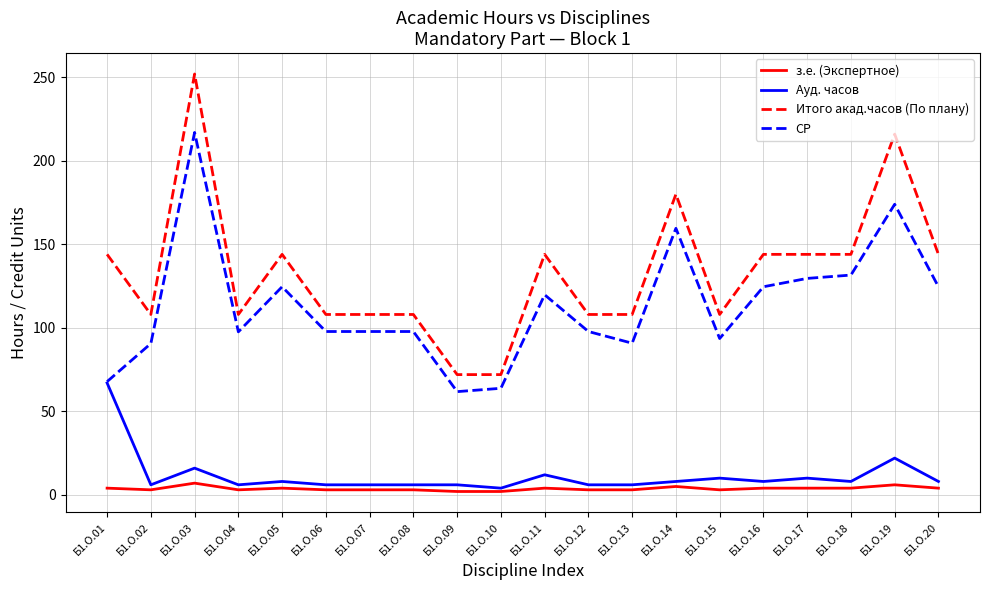

At which category does з.е. (Экспертное) reach its first local peak?

Б1.О.03